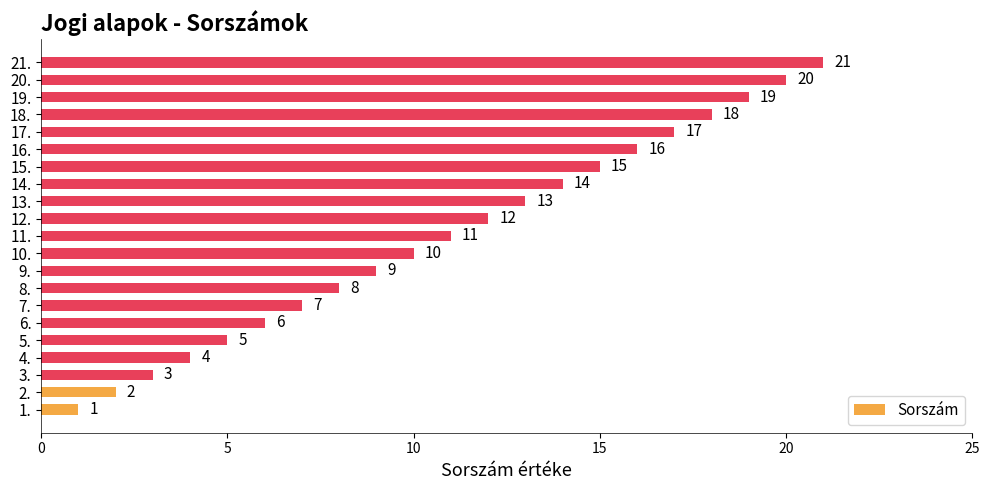

Where is the data nearest to the value 11?

11.